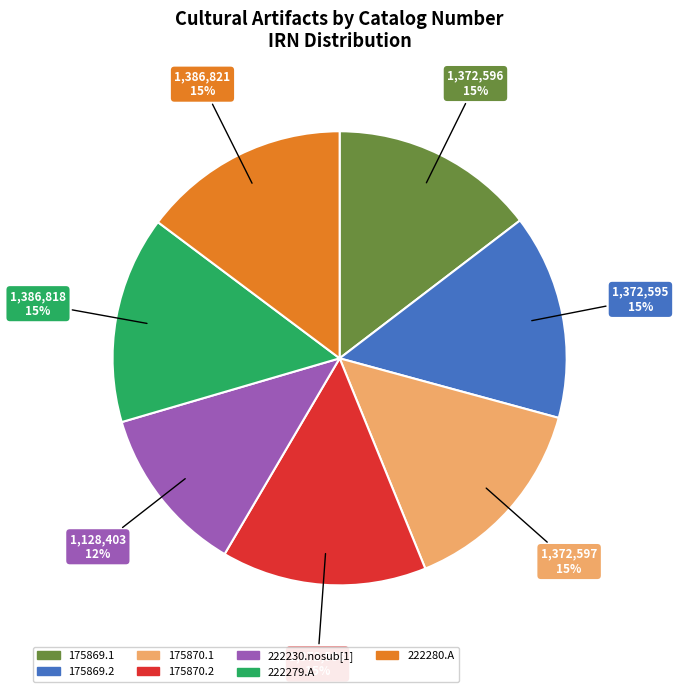

The 222230.nosub[1] slice represents 12% of the pie. True or false?

True